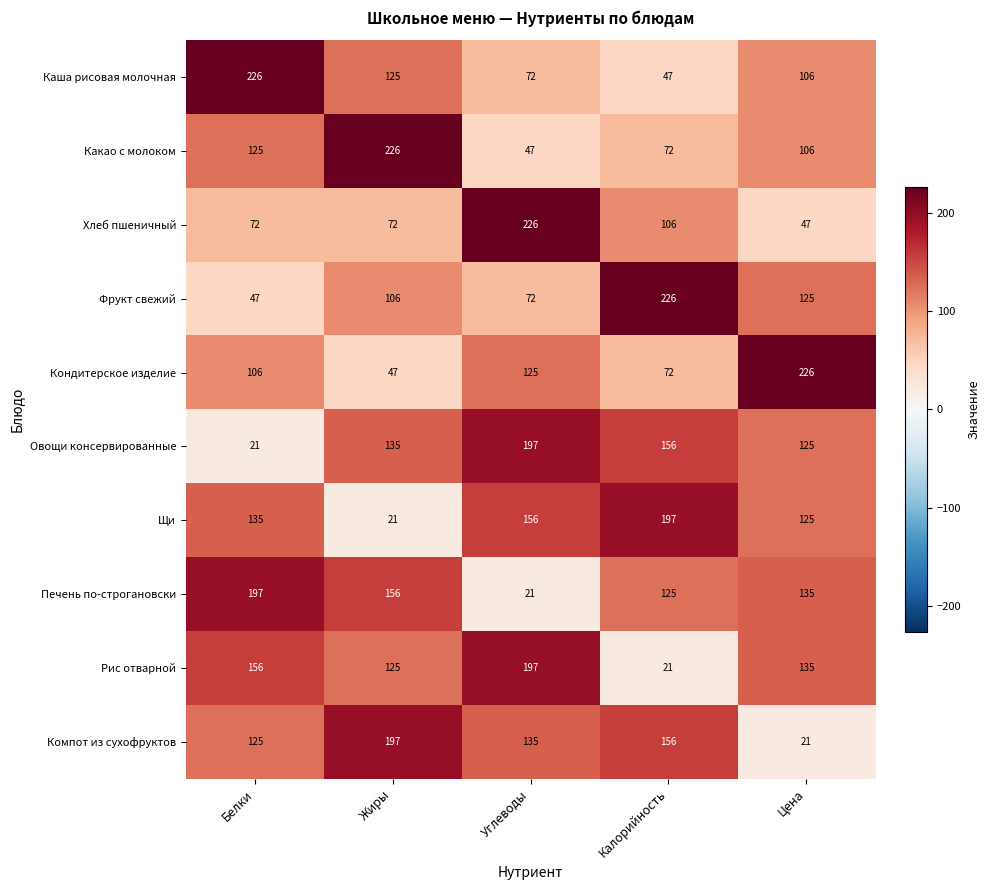

What is the total value across all series at Цена?

1151